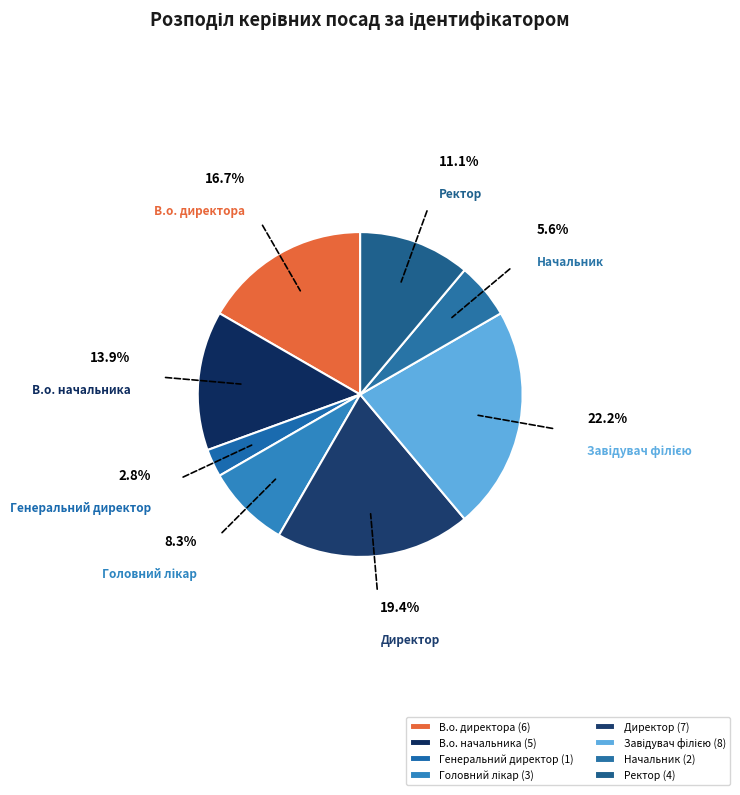

Combined, do Генеральний директор and В.о. начальника account for over 50%?

No